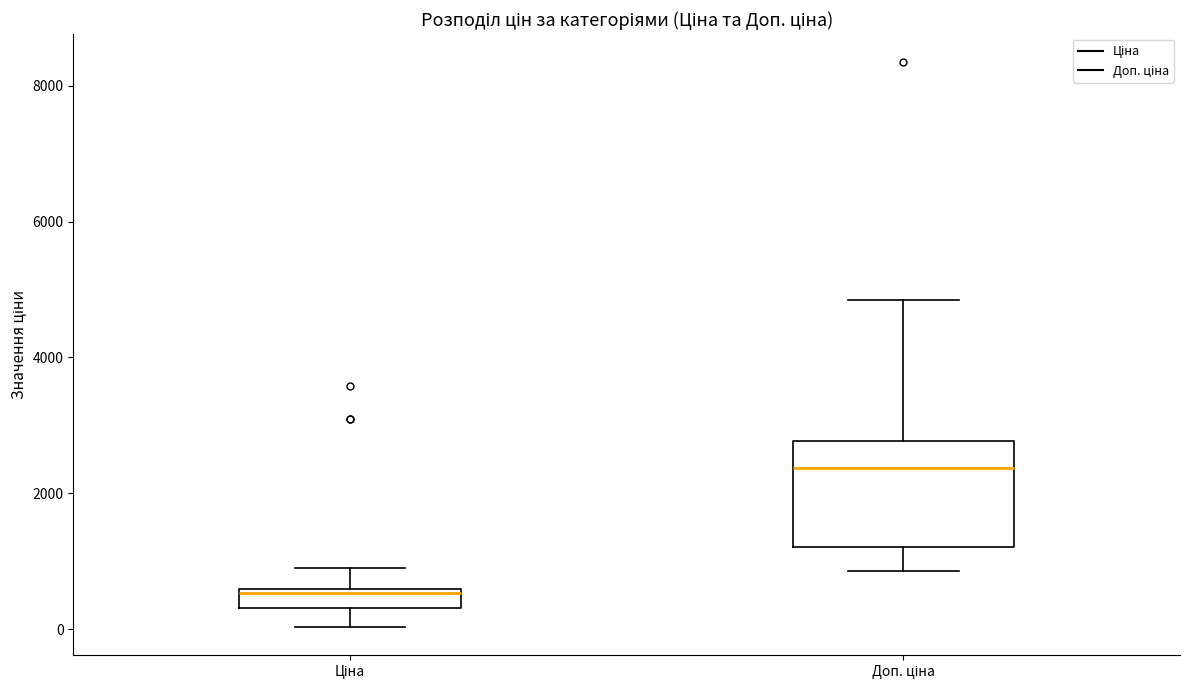

Where does the lower whisker of the box for Доп. ціна end on the y-axis? The values are not printed on the chart, so give them approximately, as read against the axis.

800